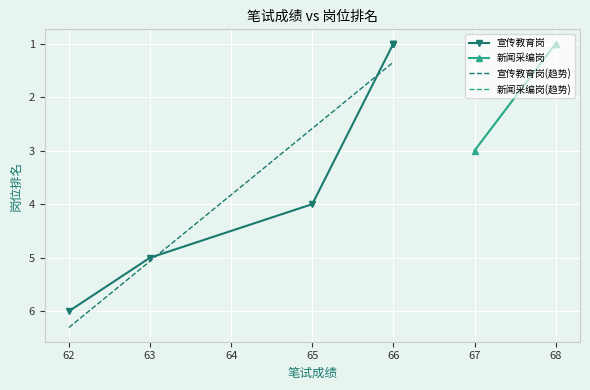

What is the highest value of the 宣传教育岗(趋势) series?

6.3